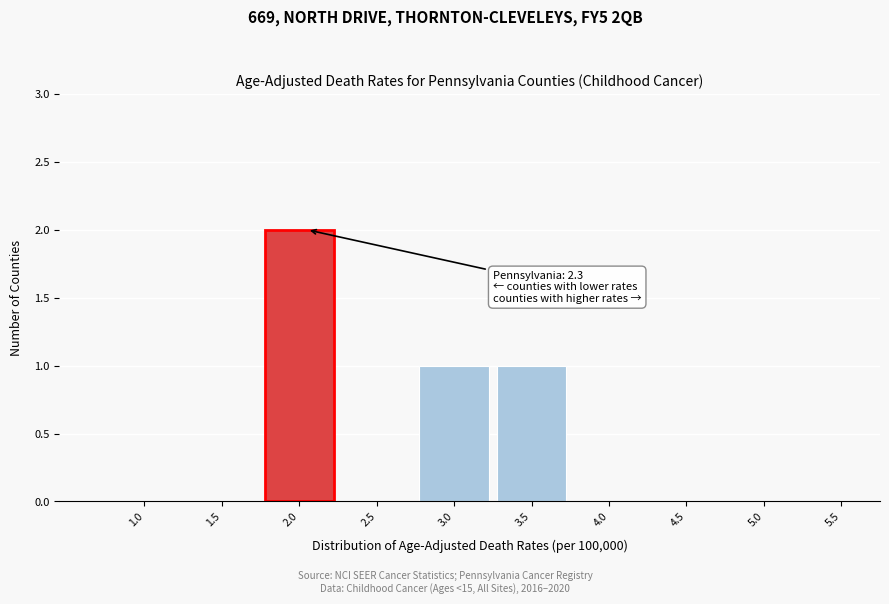

Reading right to left, transcribe all the data shown in this chart.

5.5=0	5.0=0	4.5=0	4.0=0	3.5=1	3.0=1	2.5=0	2.0=2	1.5=0	1.0=0